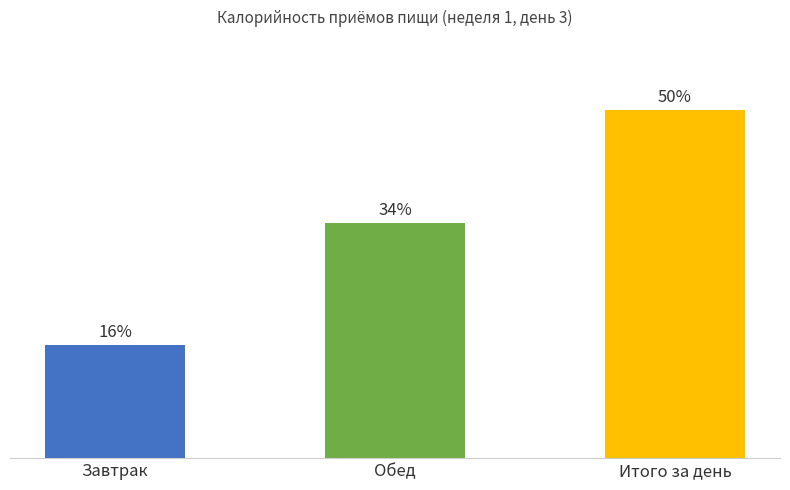

Which label corresponds to the smallest value in the chart?

Завтрак